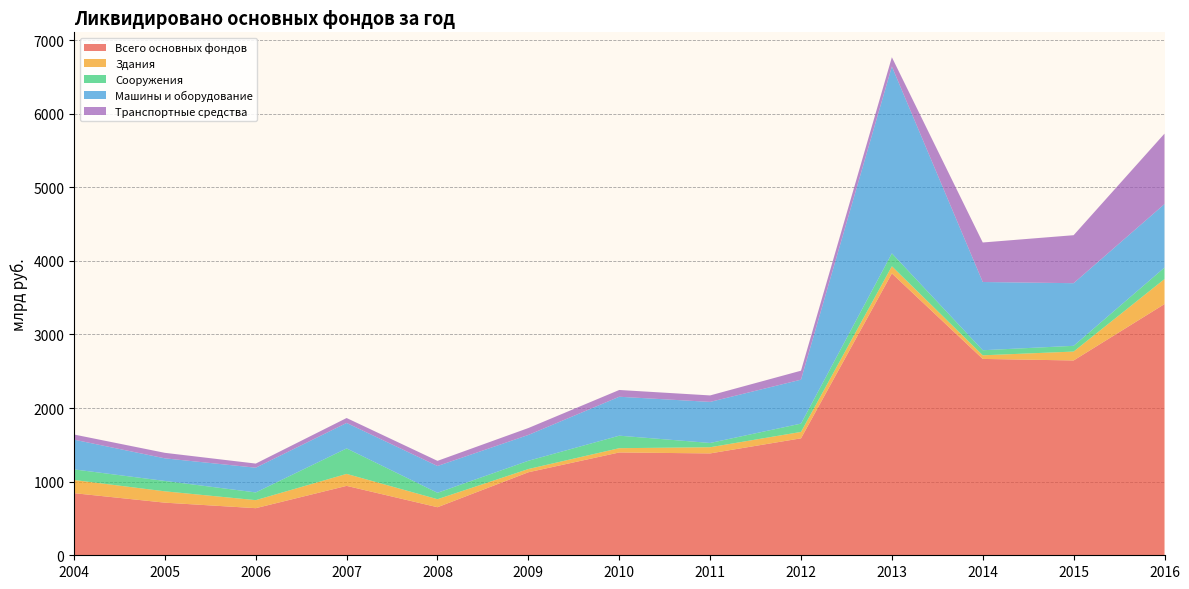

Reading left to right, what are all the values shown in this chart?

Всего основных фондов: 2004=844	2005=715	2006=640	2007=943	2008=653	2009=1128	2010=1397	2011=1384	2012=1589	2013=3830	2014=2668	2015=2647	2016=3413
Здания: 2004=179	2005=154	2006=109	2007=163	2008=109	2009=44	2010=58	2011=84	2012=87	2013=97	2014=49	2015=121	2016=340
Сооружения: 2004=144	2005=141	2006=105	2007=346	2008=87	2009=112	2010=170	2011=58	2012=113	2013=175	2014=69	2015=78	2016=156
Машины и оборудование: 2004=404	2005=307	2006=336	2007=346	2008=364	2009=351	2010=529	2011=558	2012=597	2013=2539	2014=927	2015=851	2016=863
Транспортные средства: 2004=70	2005=75	2006=56	2007=67	2008=70	2009=94	2010=92	2011=88	2012=122	2013=126	2014=537	2015=652	2016=957